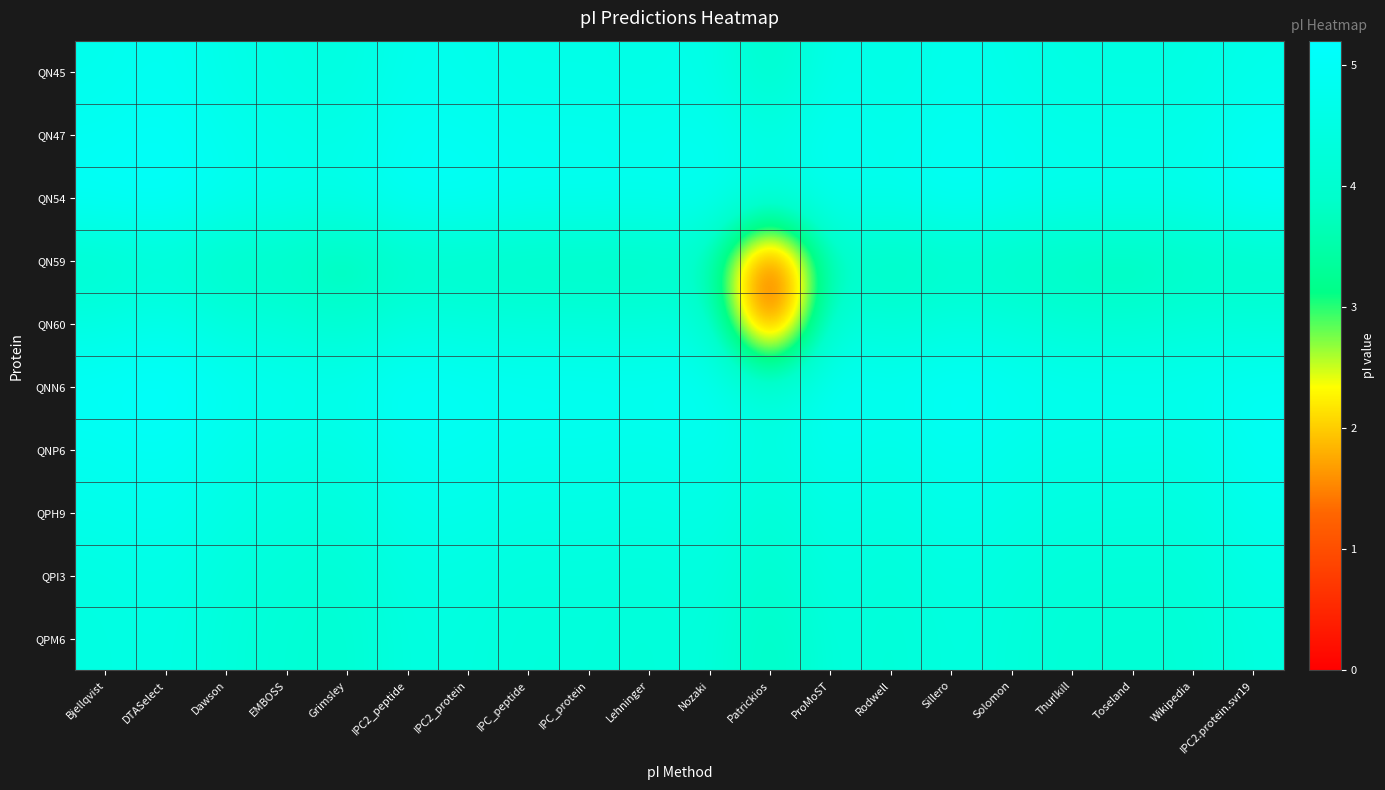

Which label corresponds to the smallest value in the chart?

Patrickios